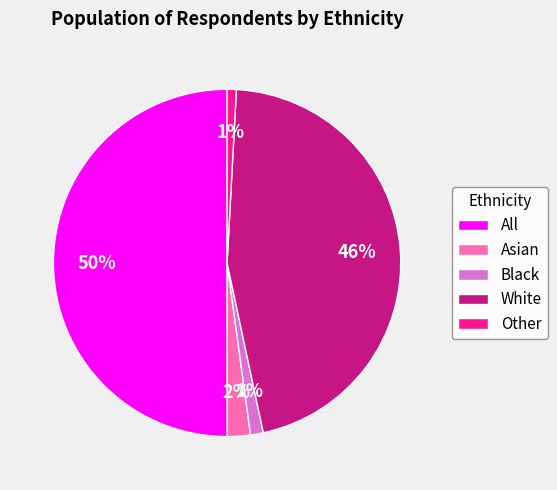

Count the number of slices in the pie.

5